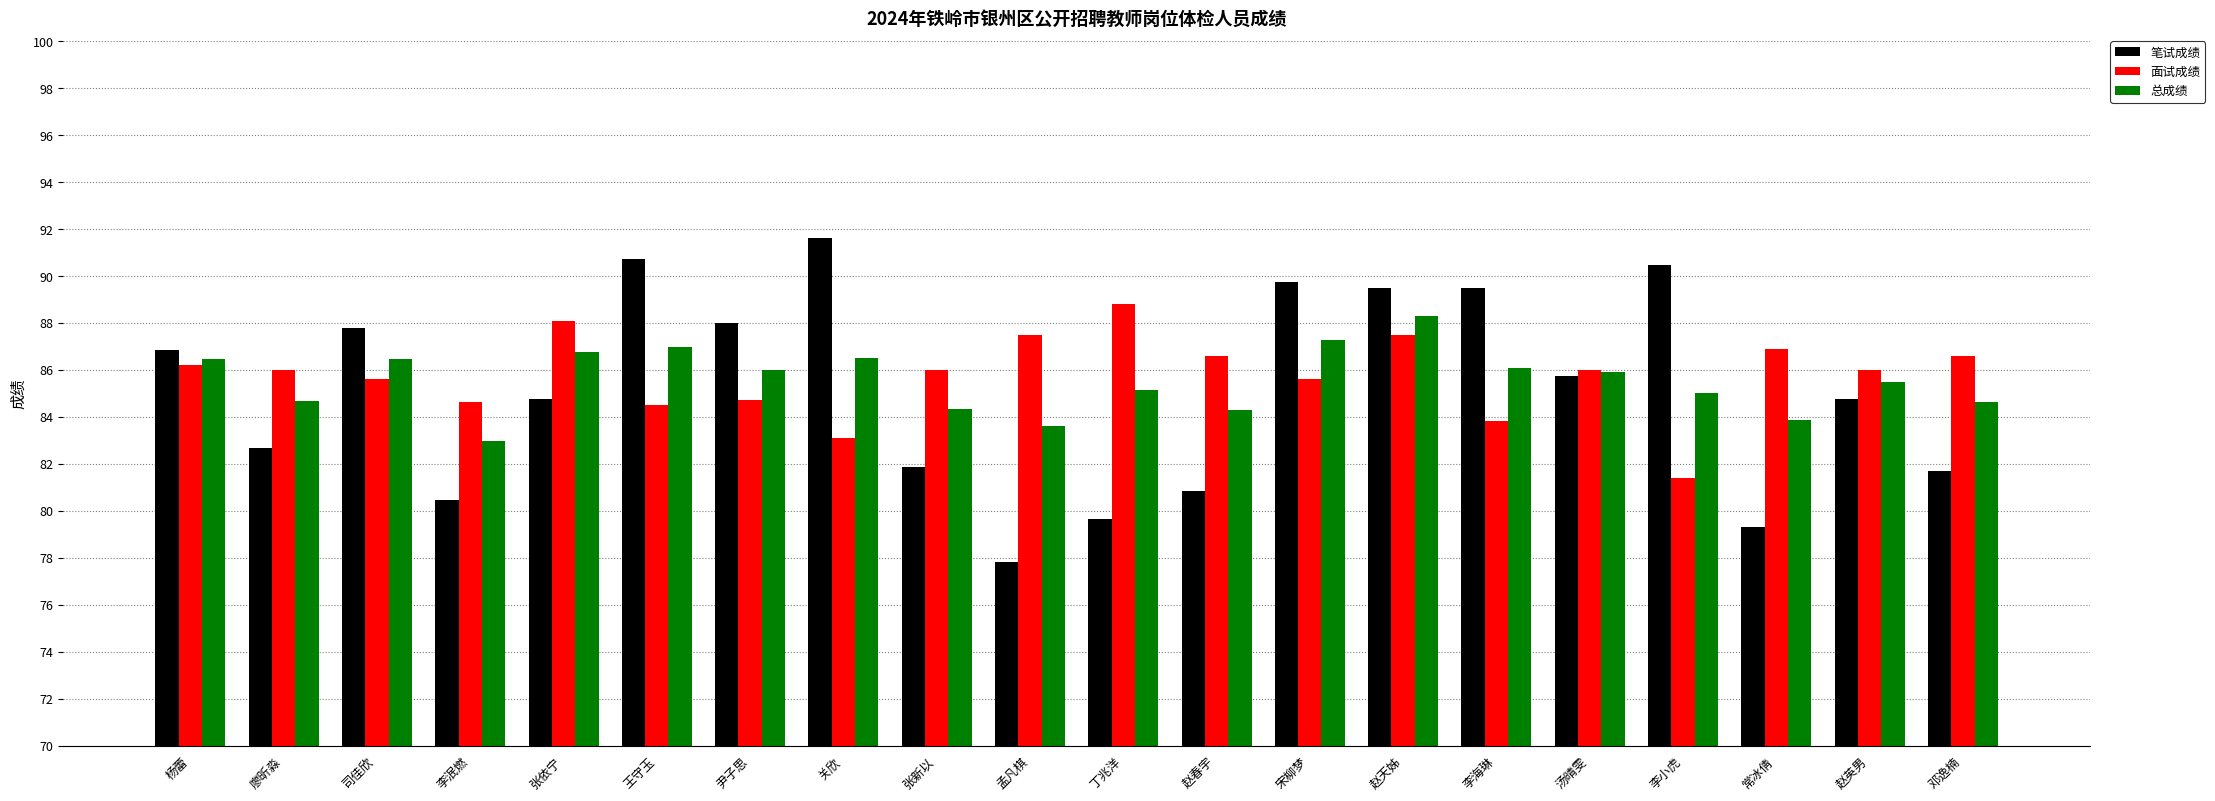

At which category is the sum across all series the highest?

赵天姊